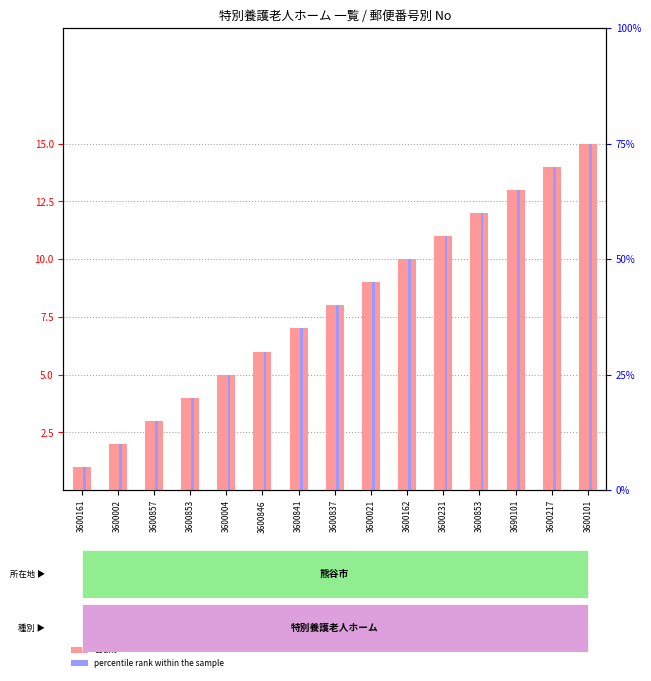

At which label does percentile rank within the sample first exceed 8?

3600021